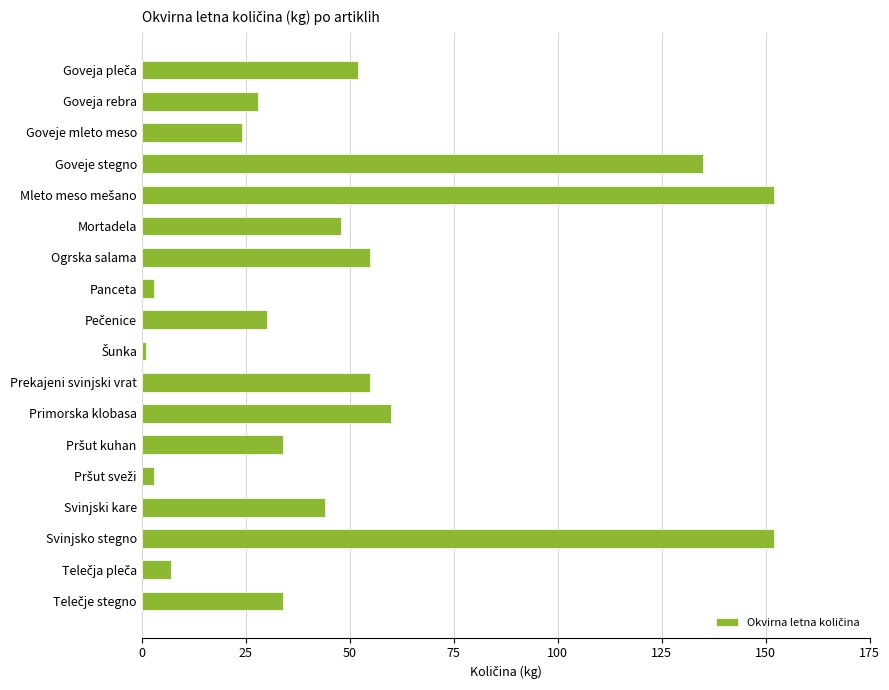

What position from the bottom is Svinjski kare?

4